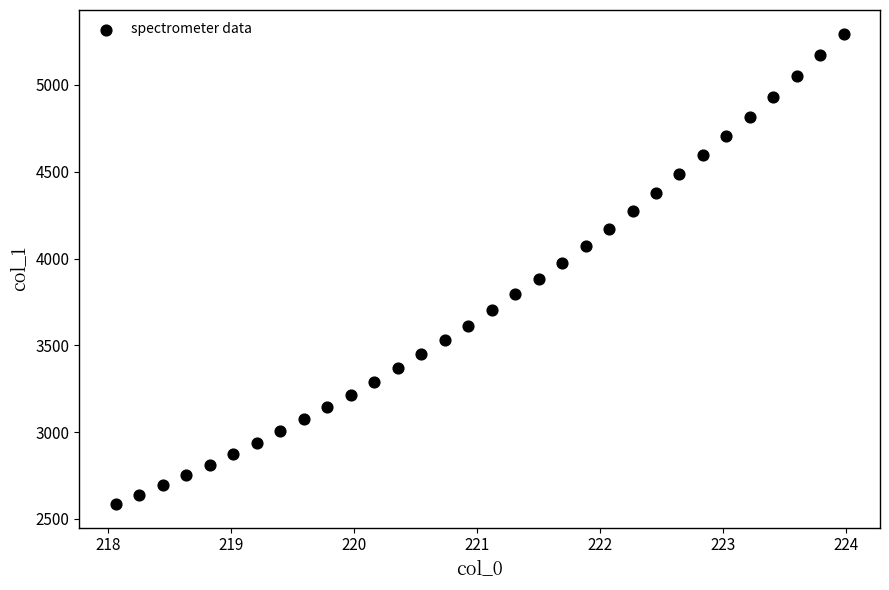

What is the range of X values (max minus min)?

5.9